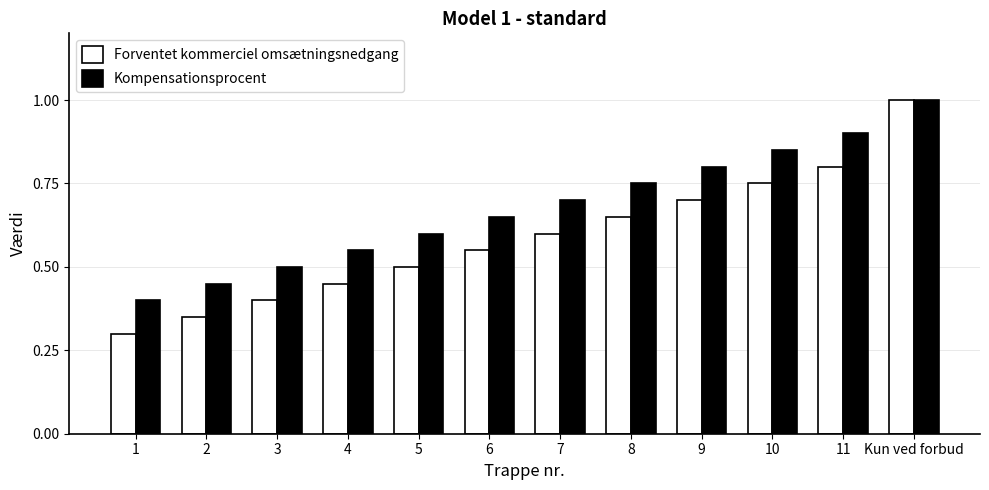

What is the sum of all Kompensationsprocent values?

8.2